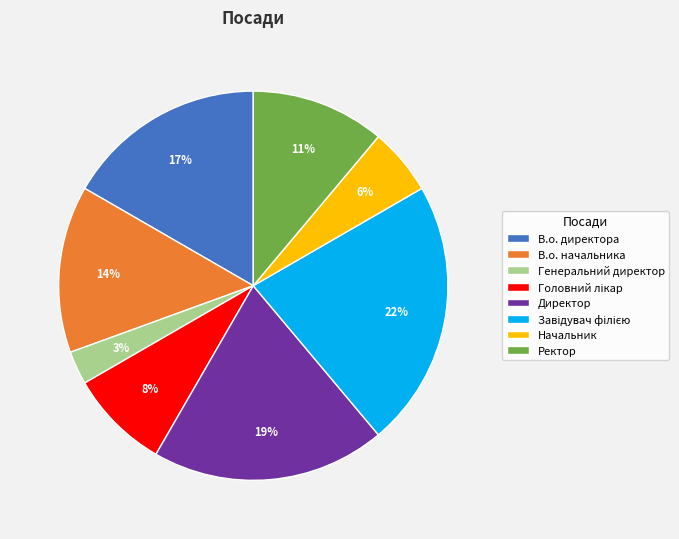

Is there a majority slice in this chart?

No